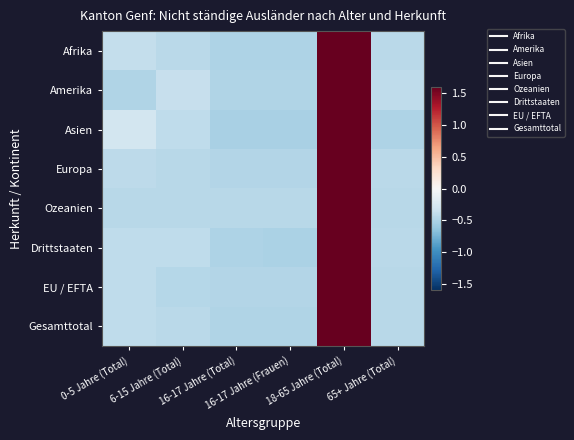

Which category has the highest value across all series?

18-65 Jahre (Total)